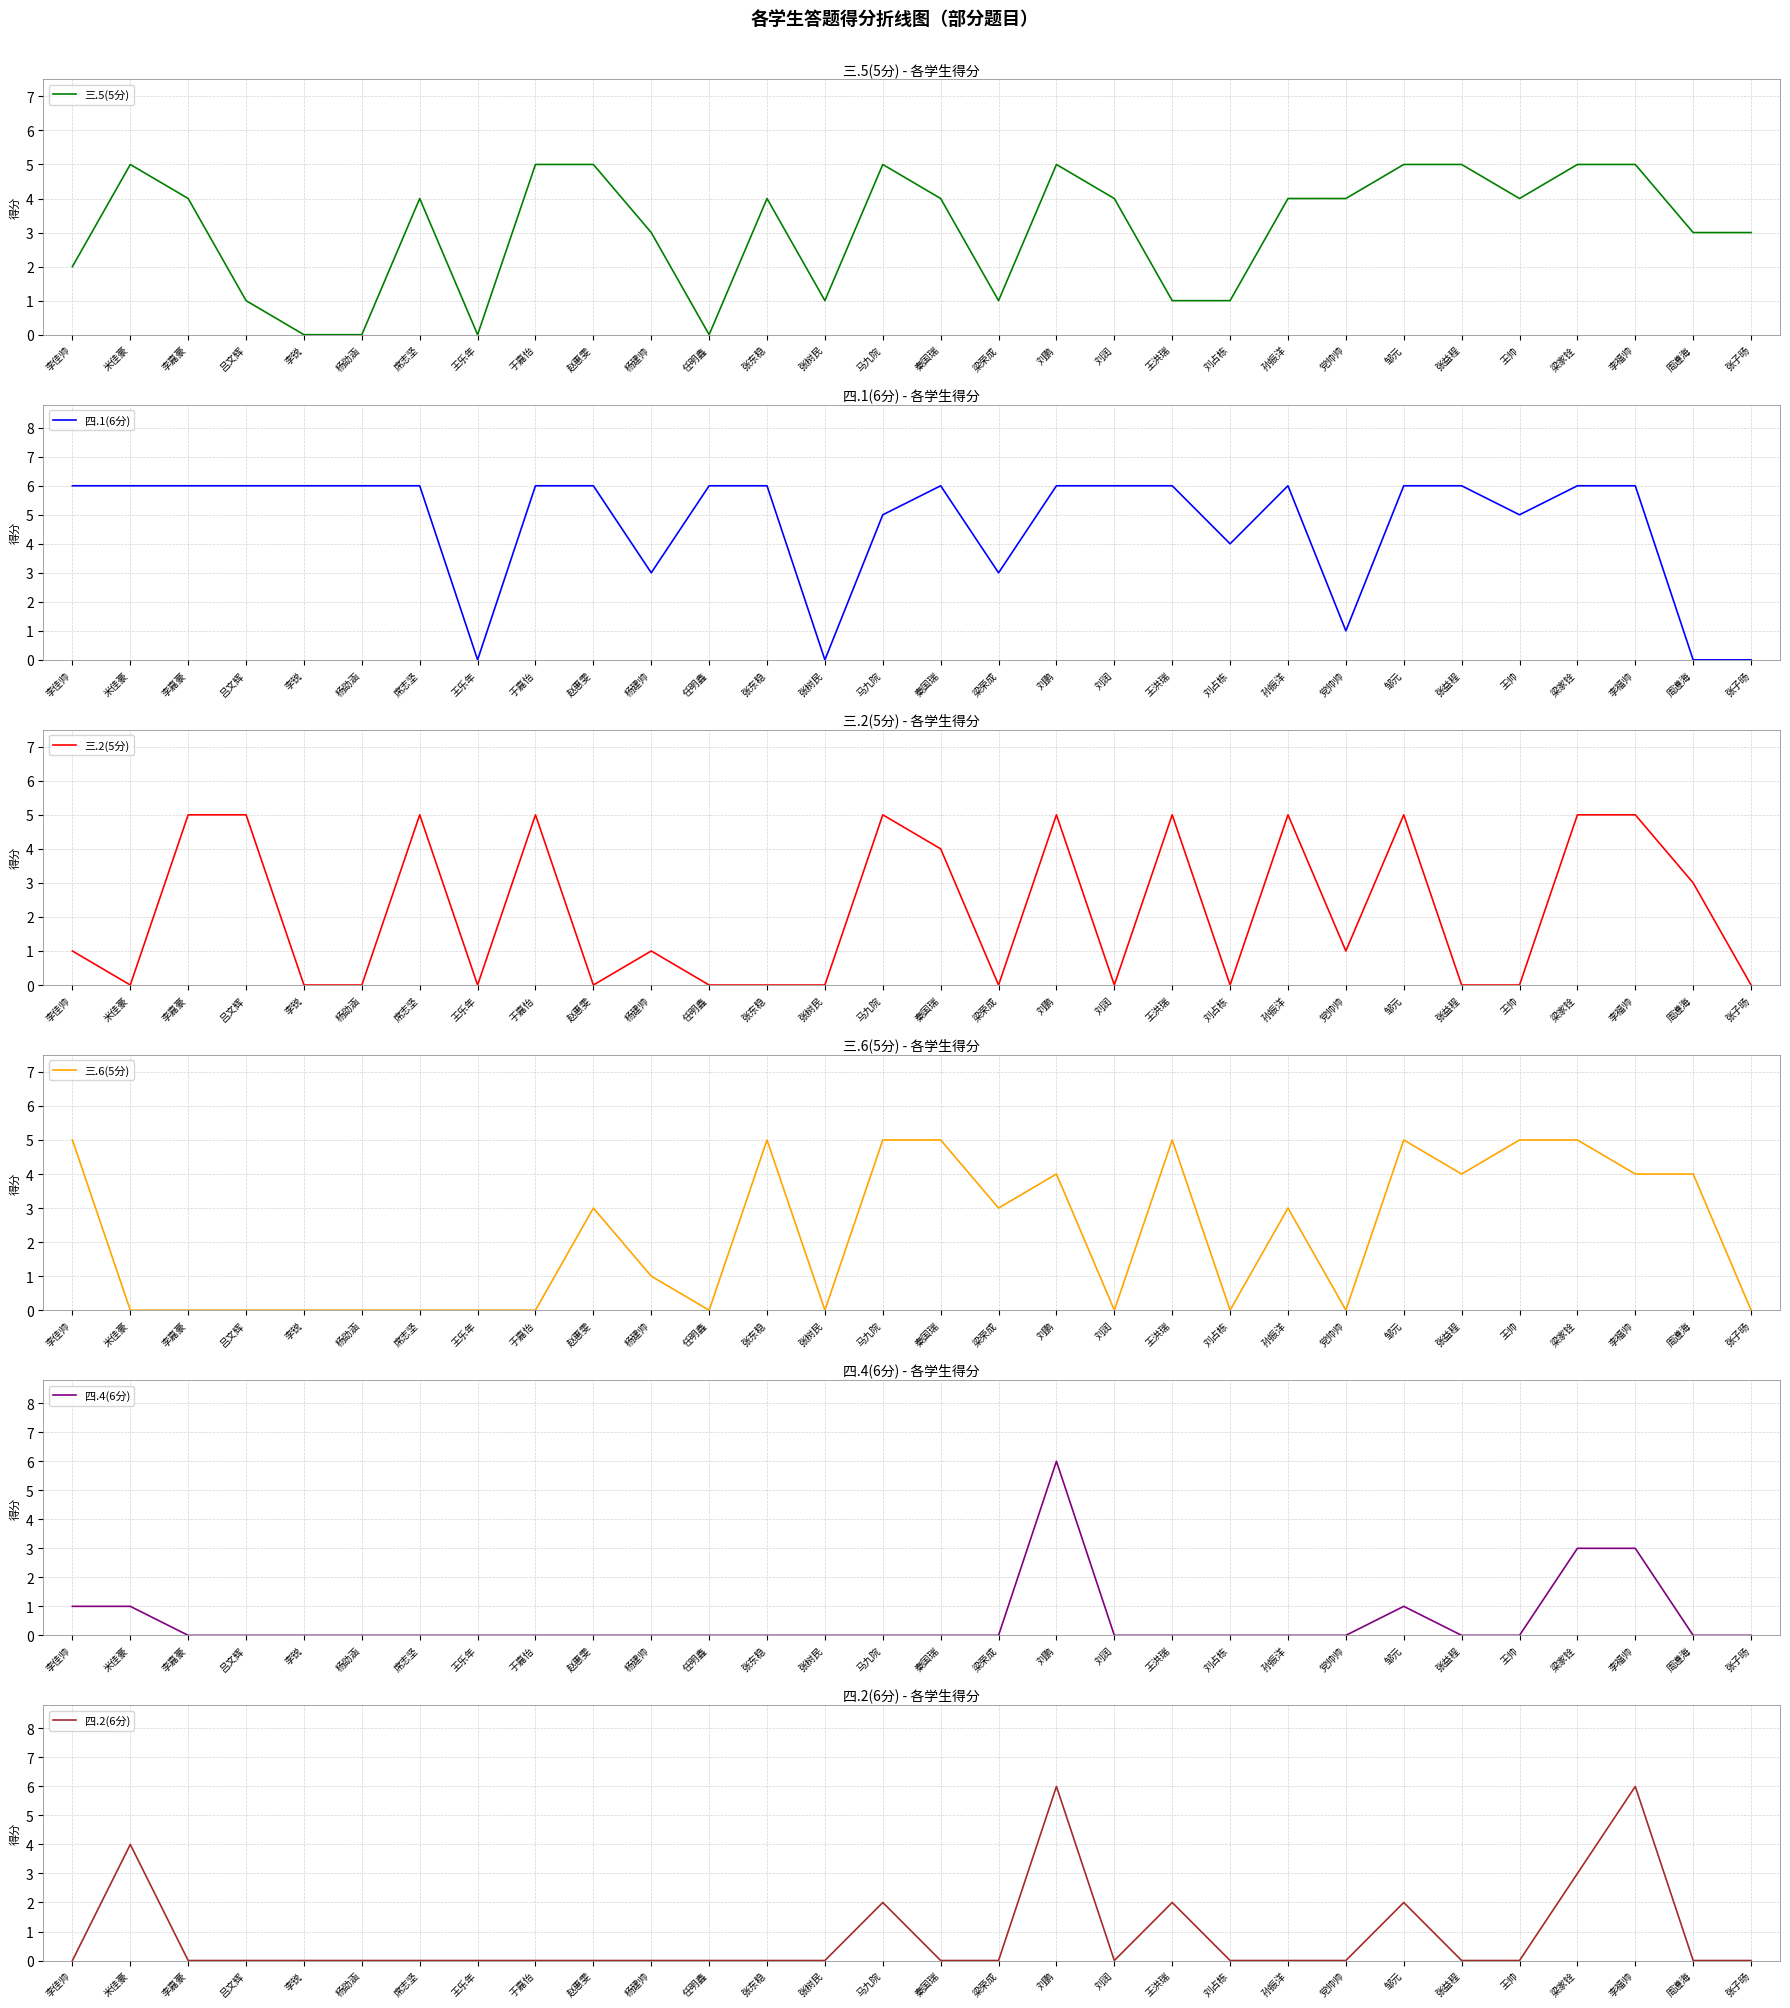

At which category is the sum across all series the highest?

刘鹏